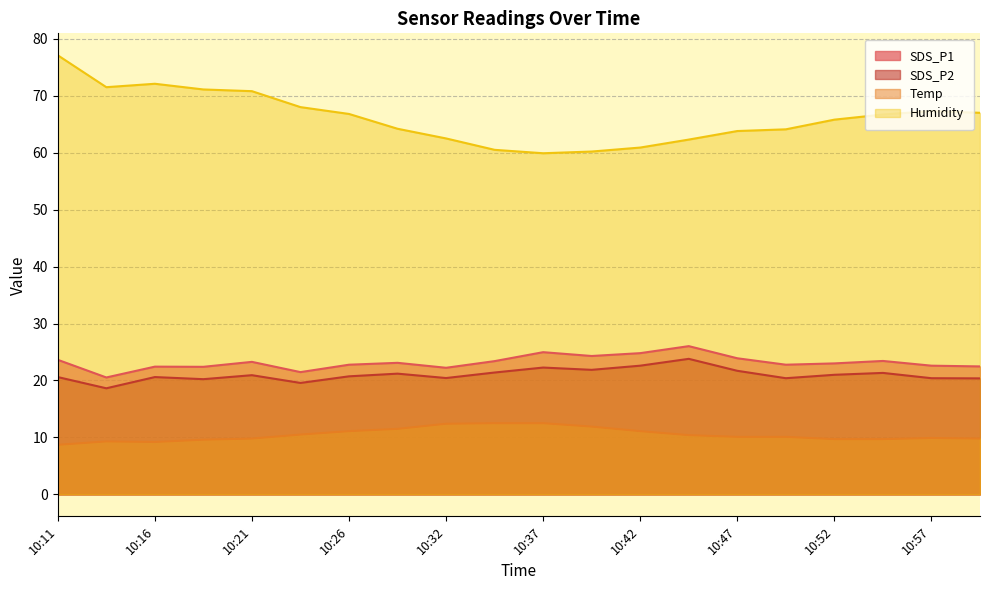

True or false: Humidity and SDS_P1 cross at least once.

False